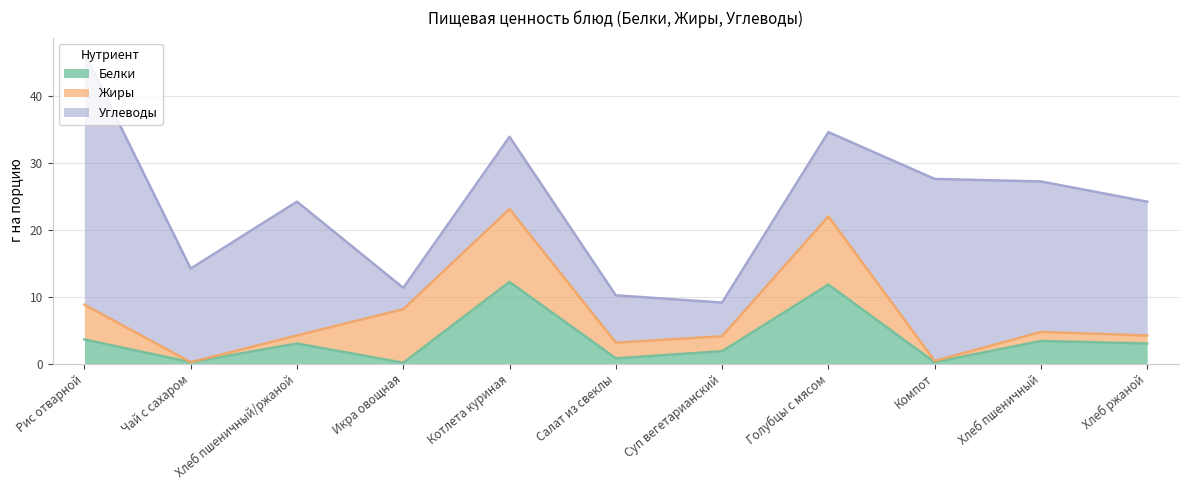

How many times do Белки and Углеводы cross each other?

2